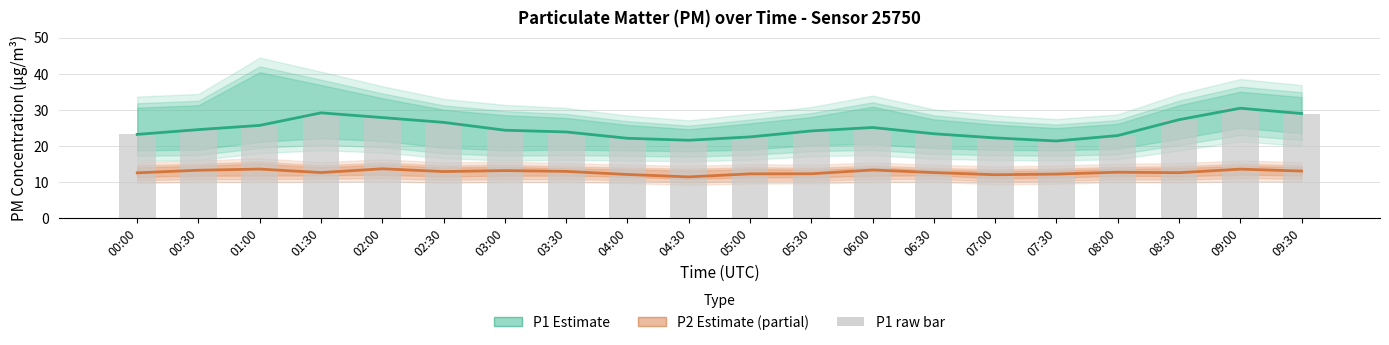

What is the maximum value for P1 raw?

30.4